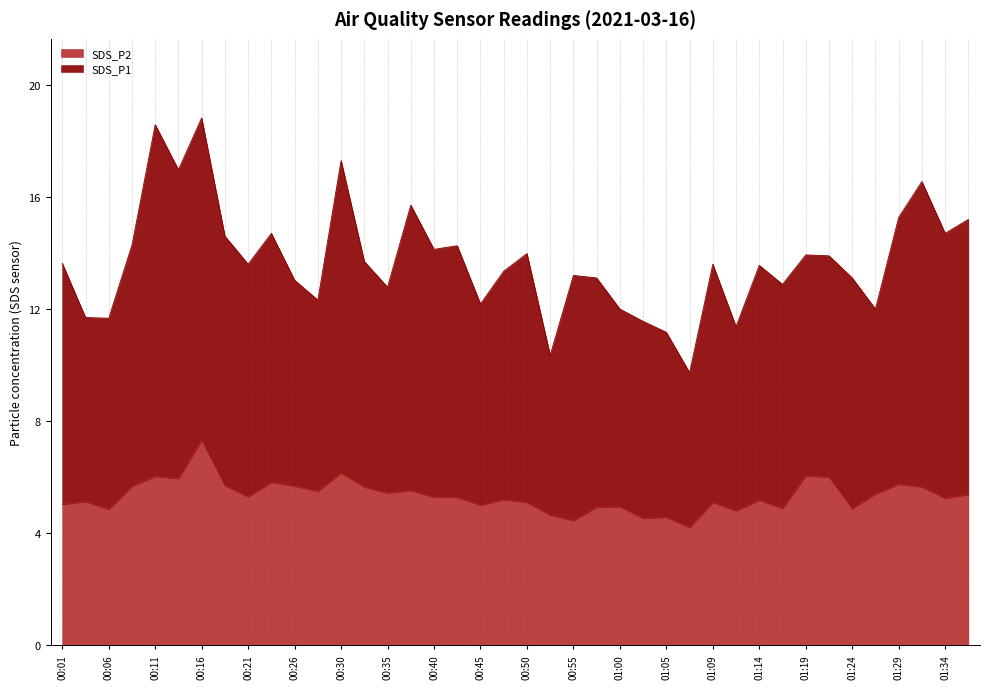

What is the smallest value displayed?

4.2